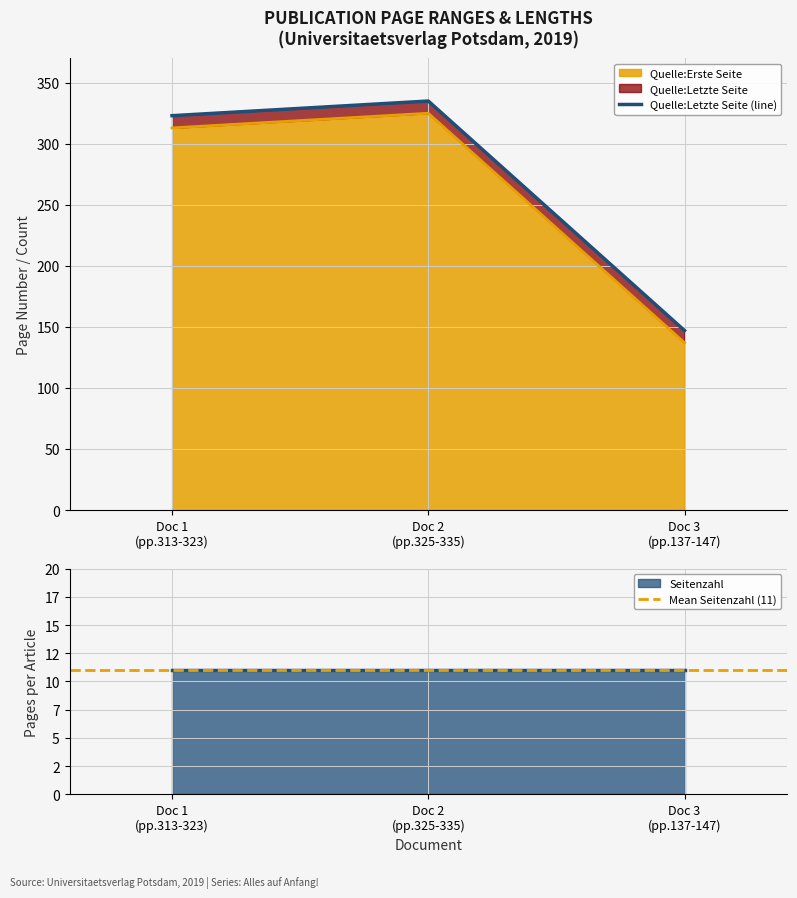

Is the value of Quelle:Letzte Seite at Doc 3 (pp.137-147) greater than the value of Quelle:Erste Seite at Doc 3 (pp.137-147)?

Yes